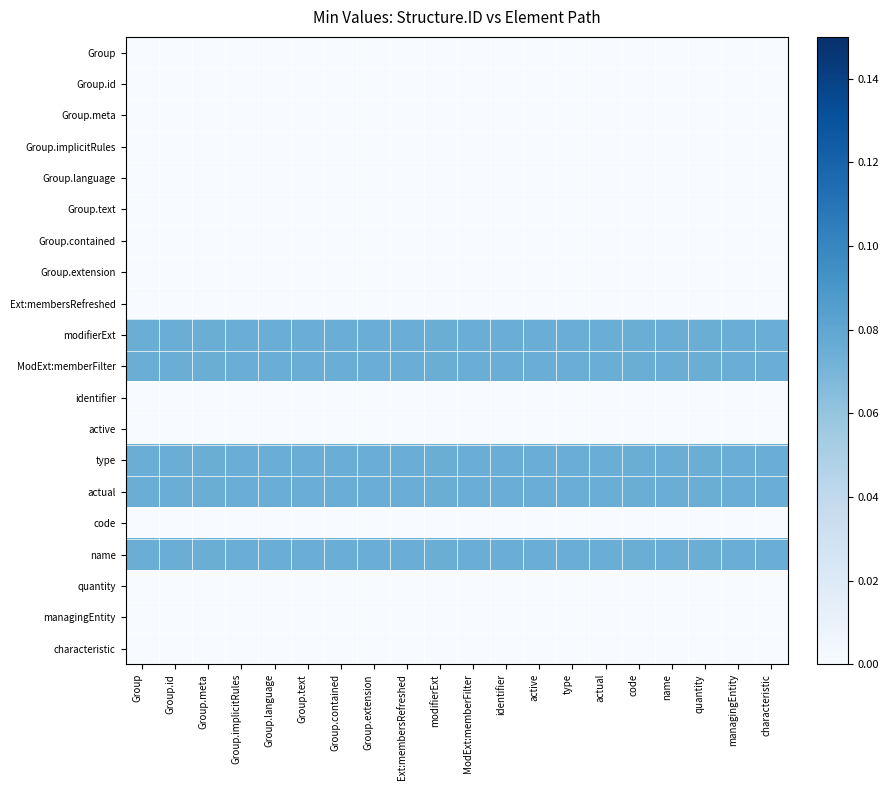

Which has a higher value, Group.language or Group?

Group.language